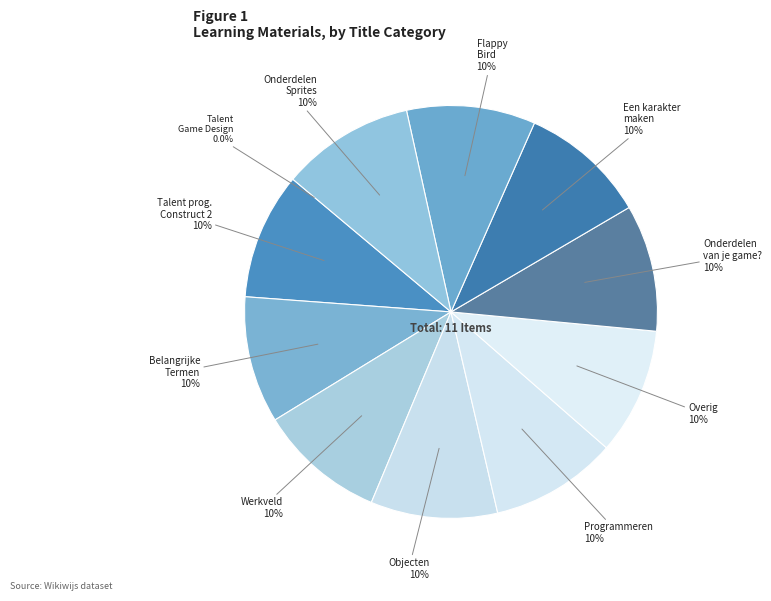

Which category has the biggest portion of the pie?

Onderdelen voor Sprites maken